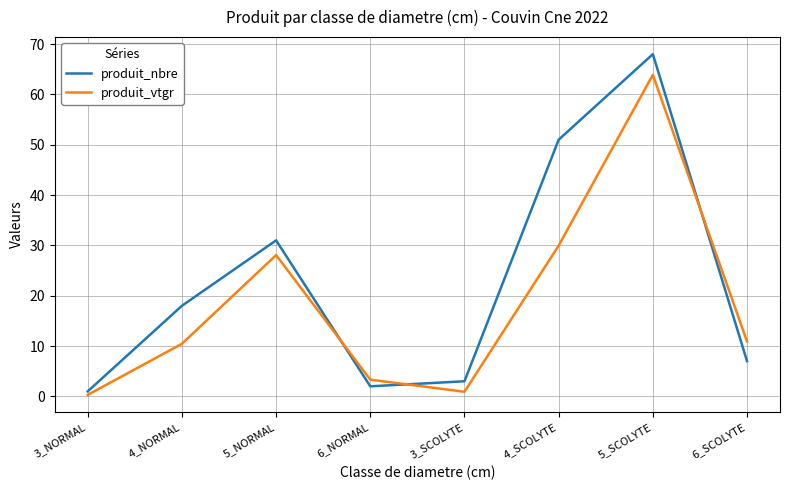

What is the approximate value of produit_vtgr at 3_NORMAL?

0.3